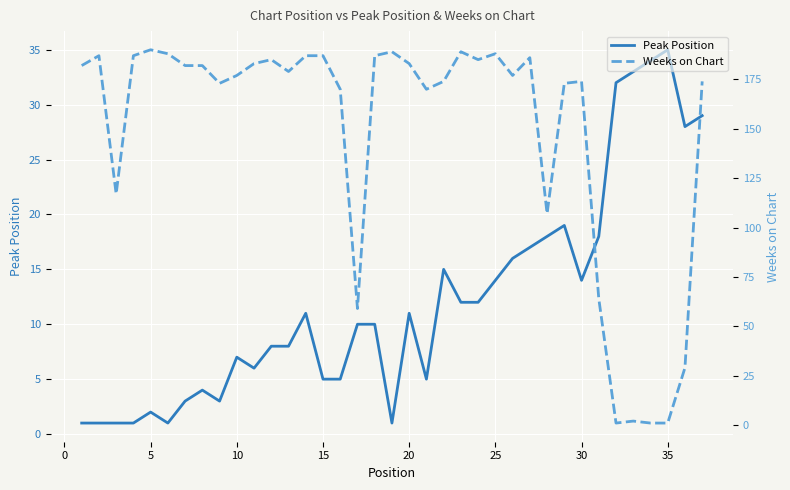

How many intersections are there between Weeks on Chart and Peak Position?

2